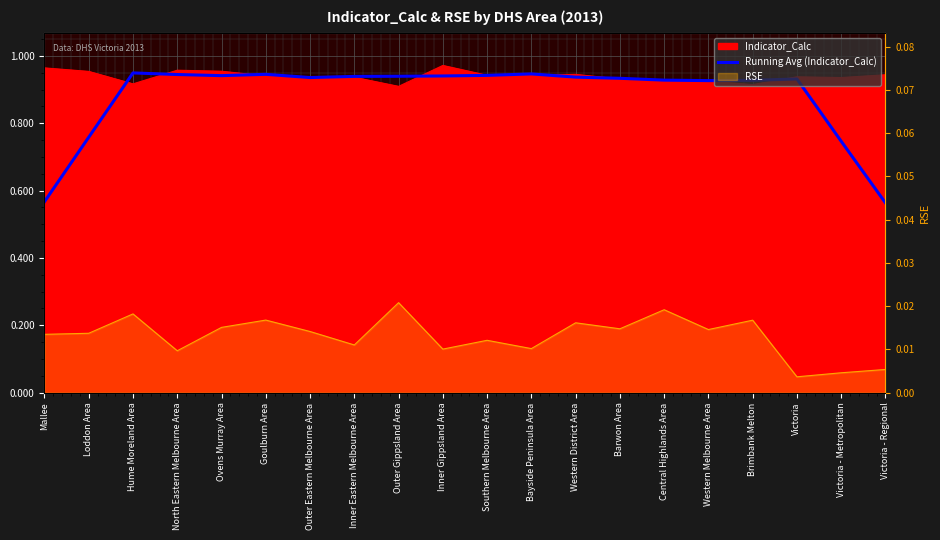

What is the smallest value displayed?

0.6